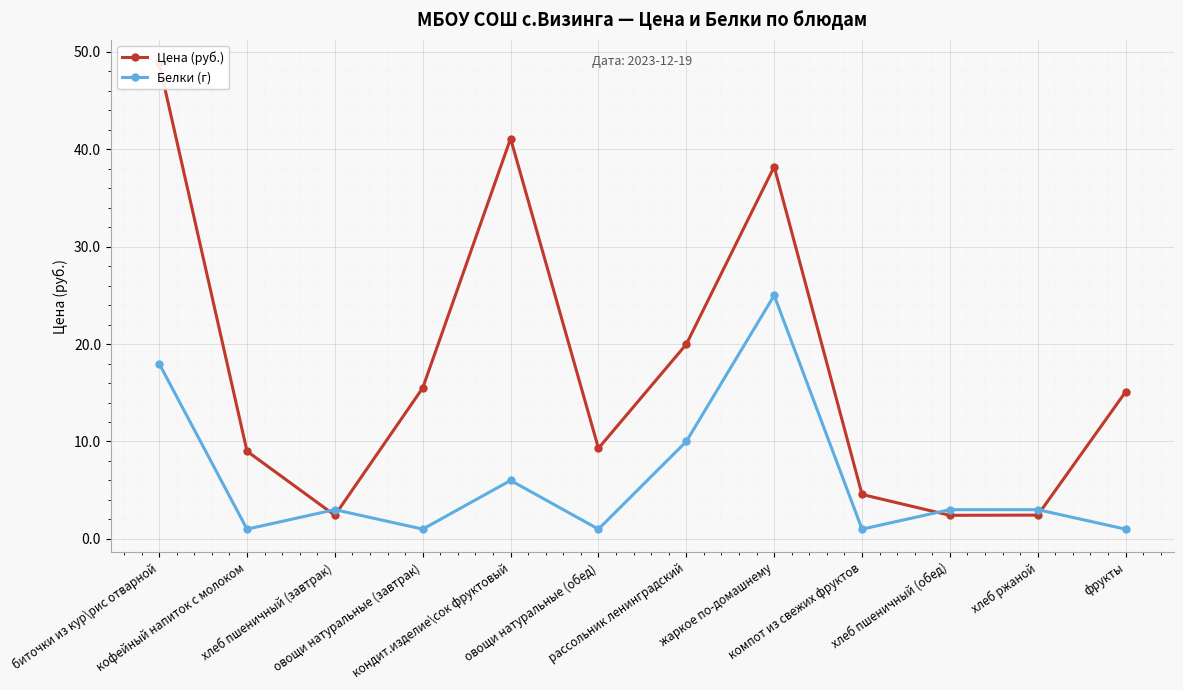

Is this an area chart (filled region under the line)?

No